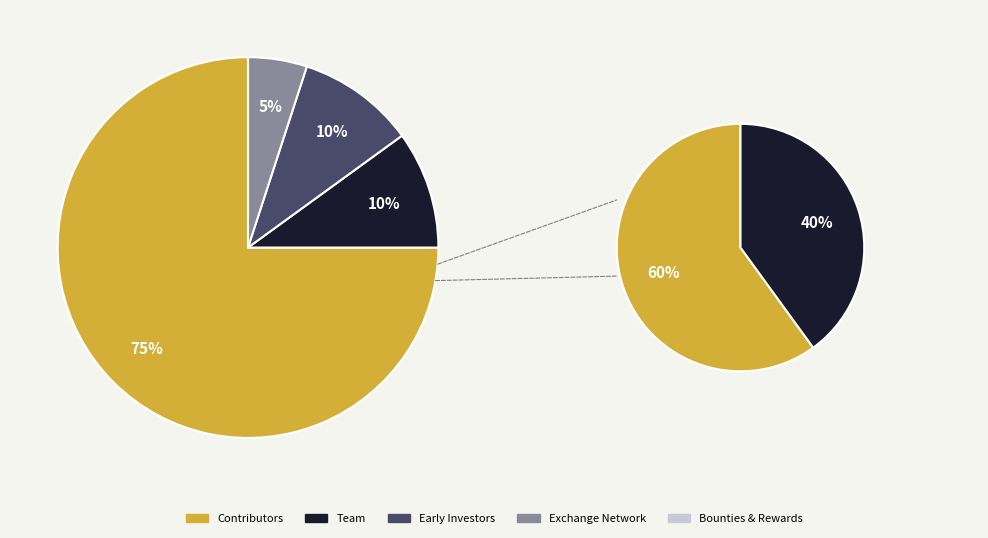

What percentage is the 3 slice, to the nearest percent?

10%